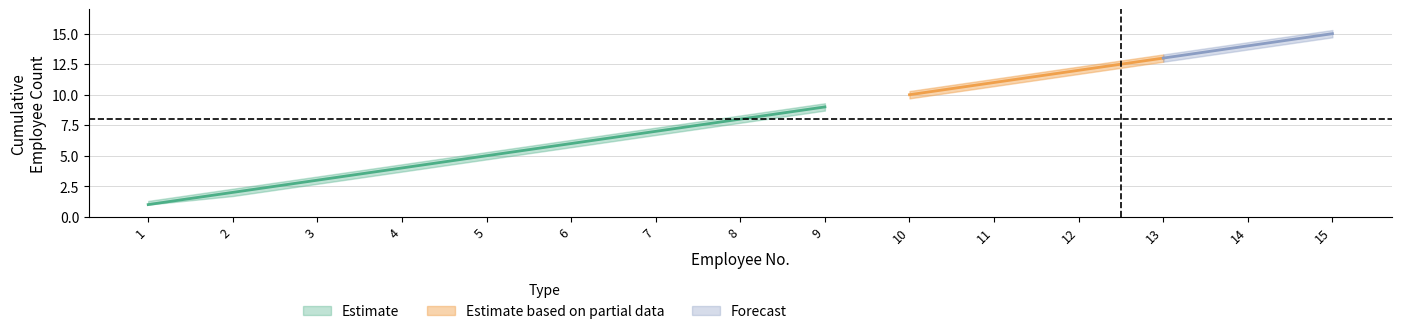

What is the average value of the lower series?

8